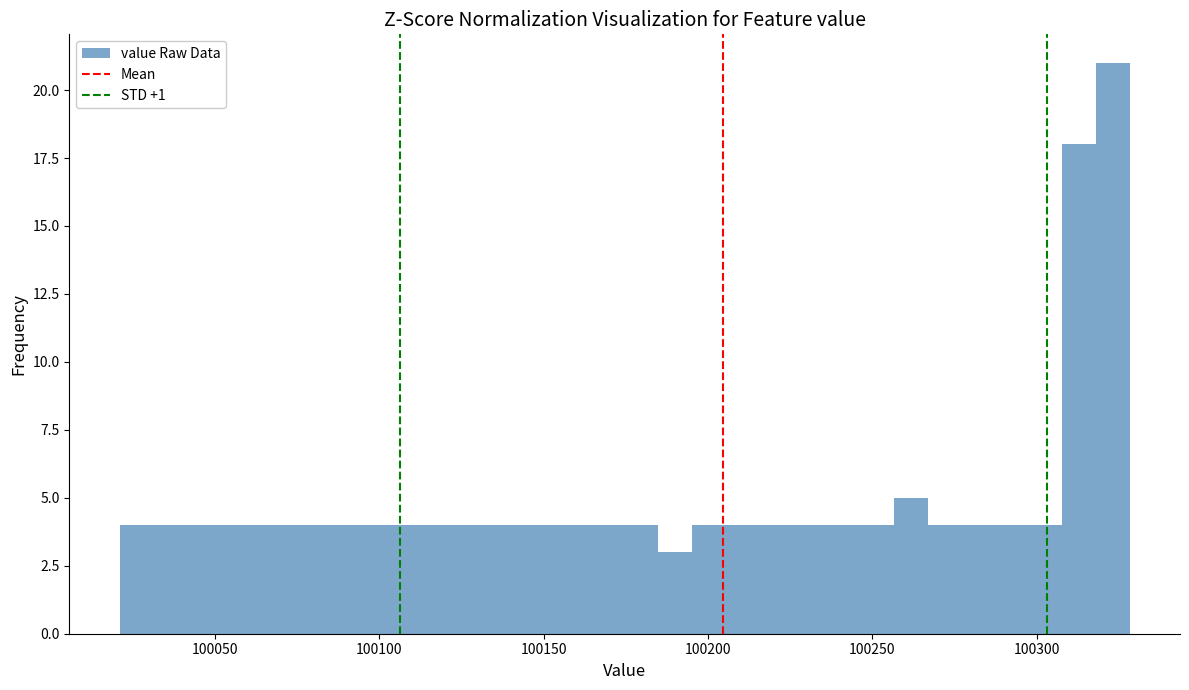

Read against the x-axis, roughly where is the centre of the tallest bar?

100325